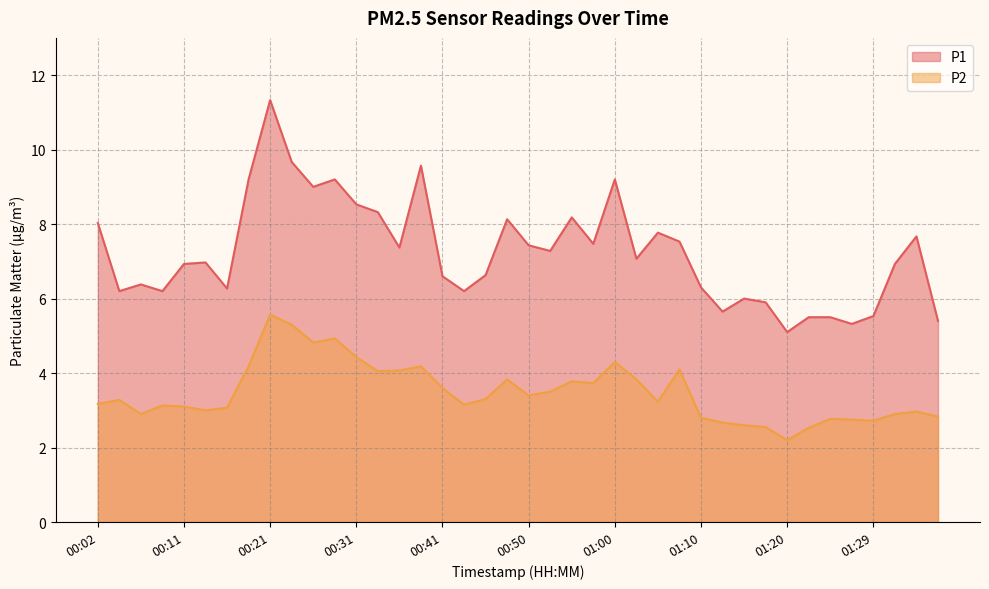

What is the sum of the P1 values at 00:26 and 01:27?

14.3